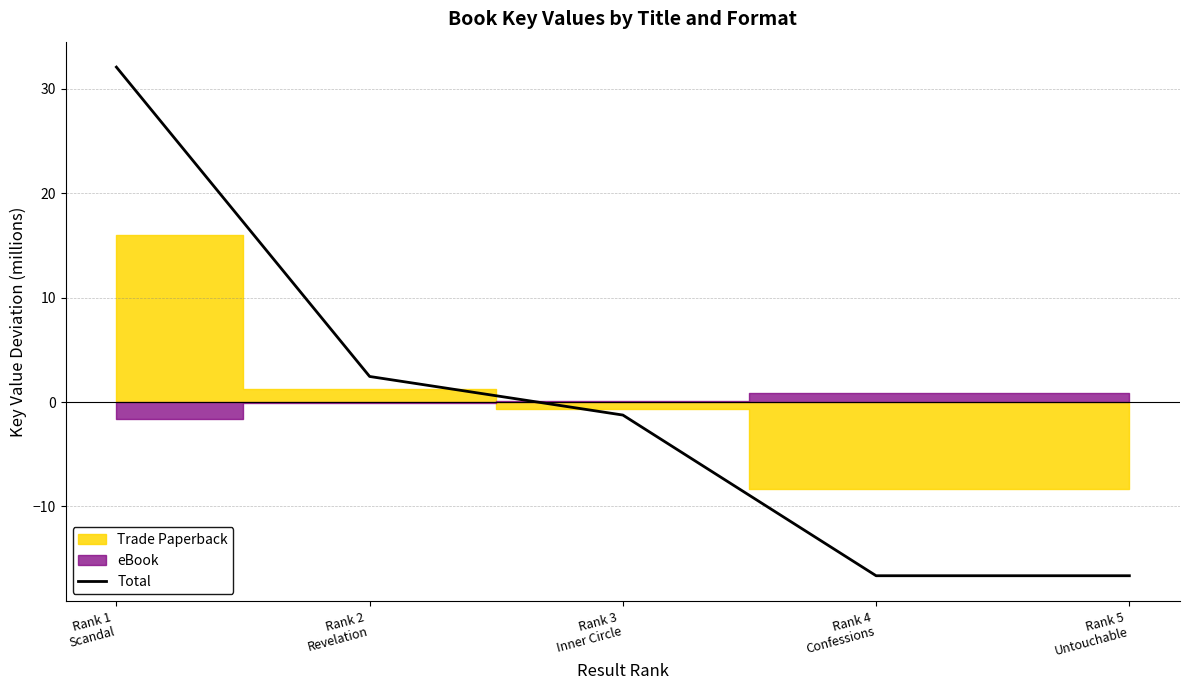

What is the difference between the values at Rank 1
Scandal and Rank 2
Revelation?

29.6